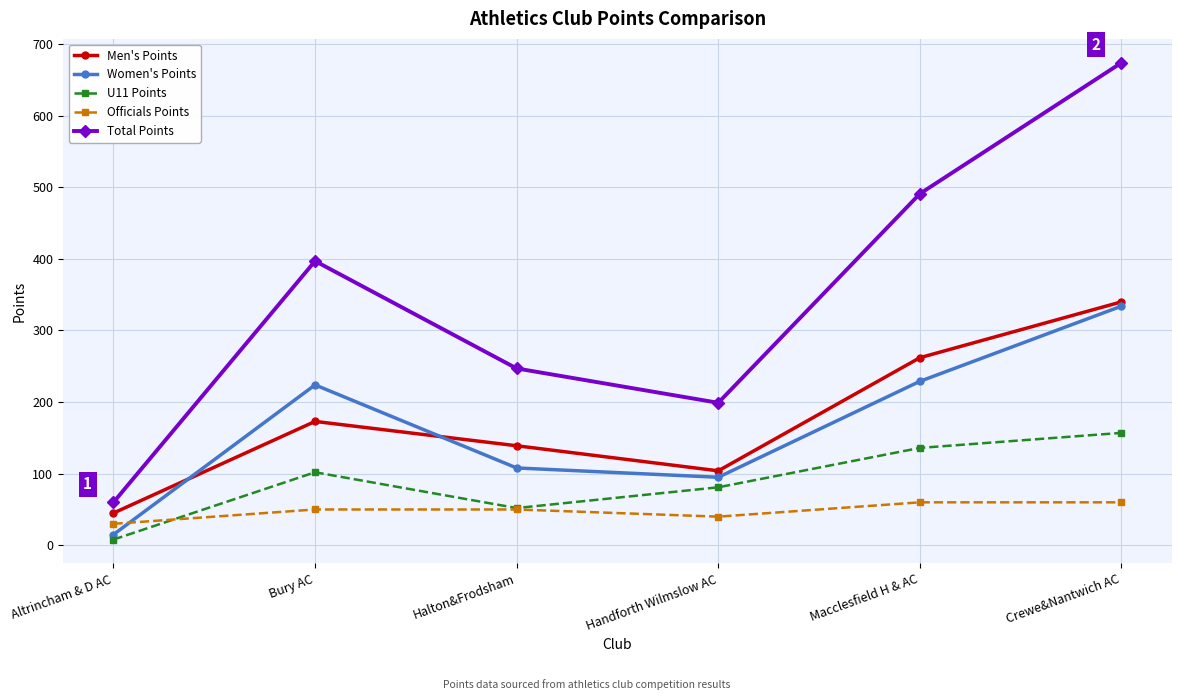

Rank the series at Macclesfield H & AC from lowest to highest value.

Officials Points, U11 Points, Women's Points, Men's Points, Total Points